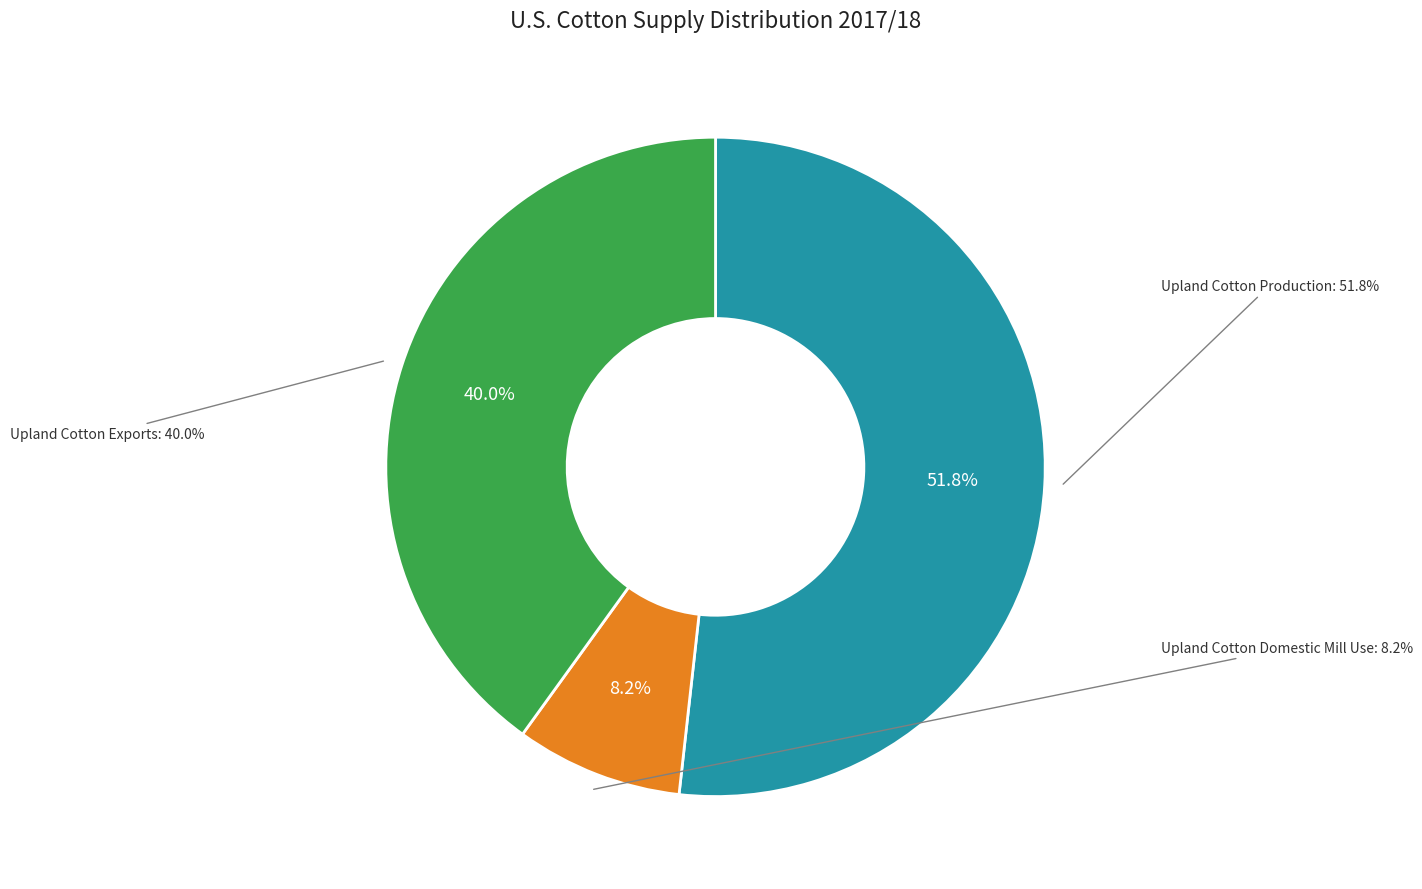

How many segments does this pie chart have?

3